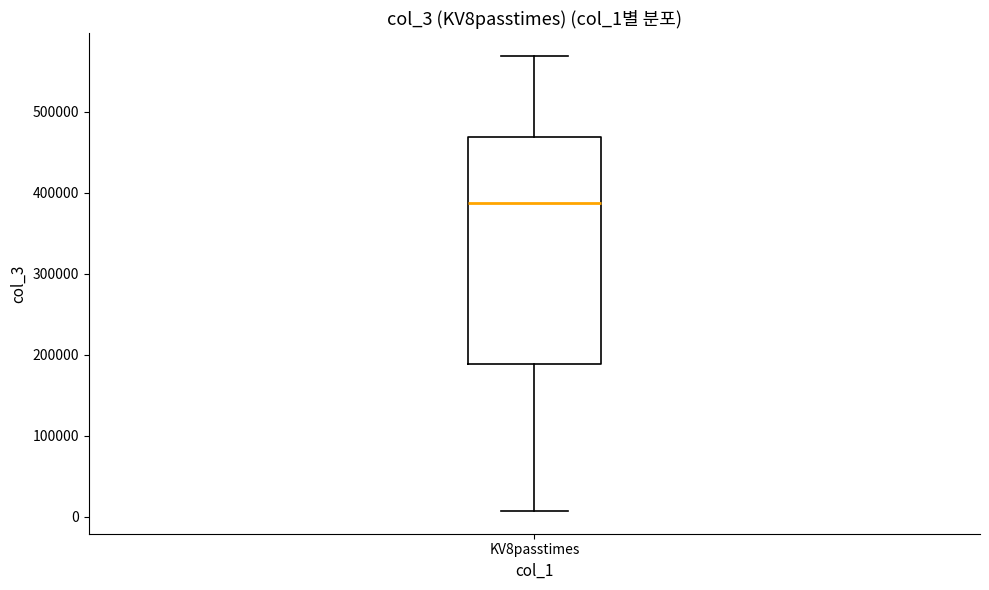

Where does the upper whisker of the box for KV8passtimes end on the y-axis? The values are not printed on the chart, so give them approximately, as read against the axis.

570000